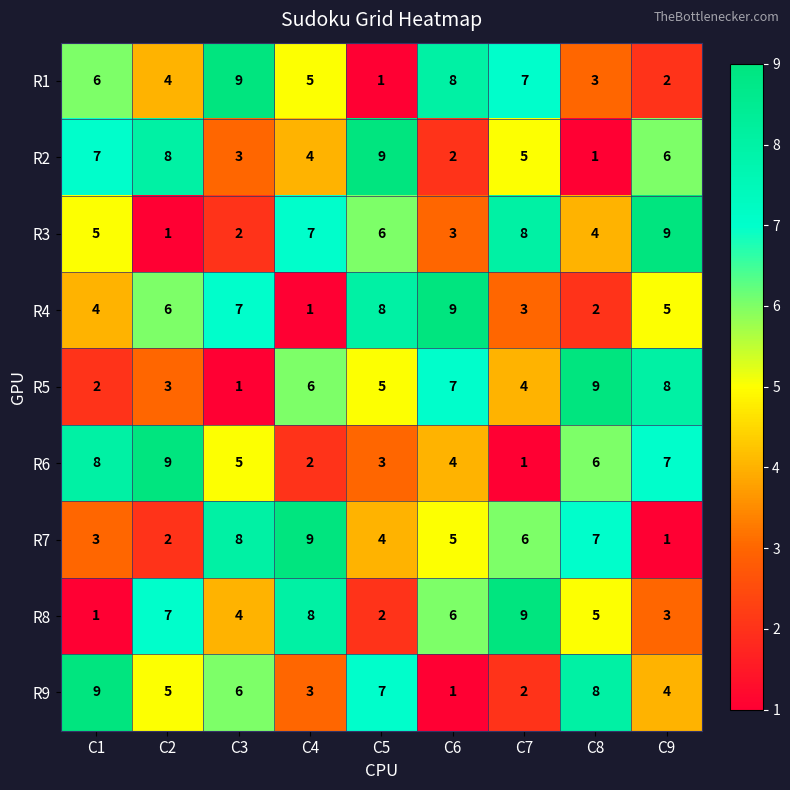

What is the maximum value shown in the chart?

9